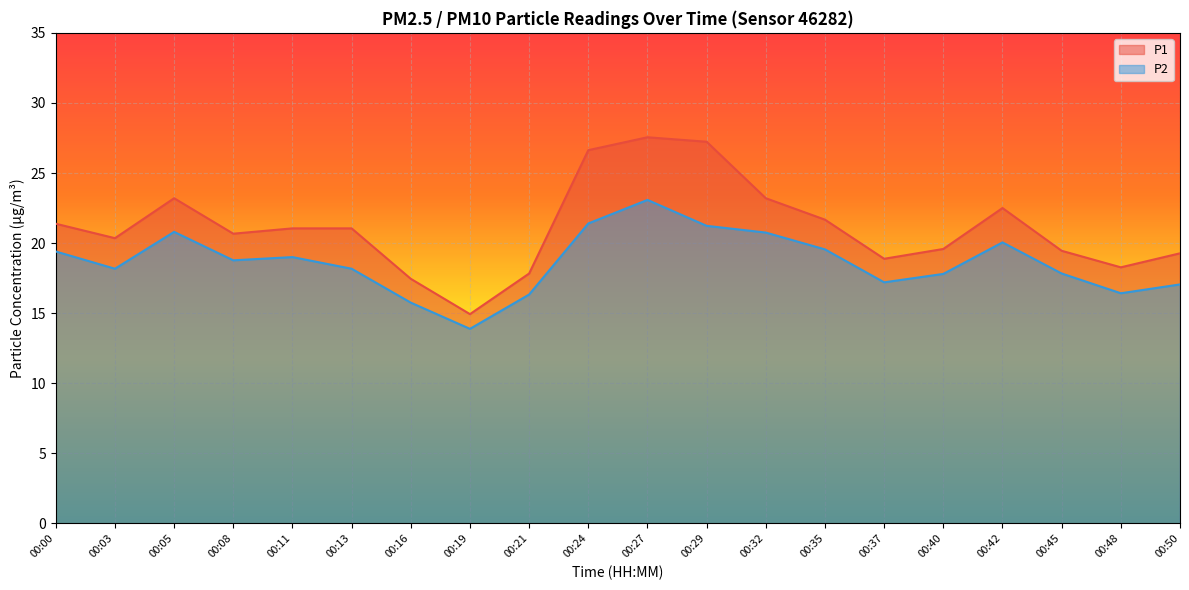

What are all the series names shown in the legend?

P1, P2